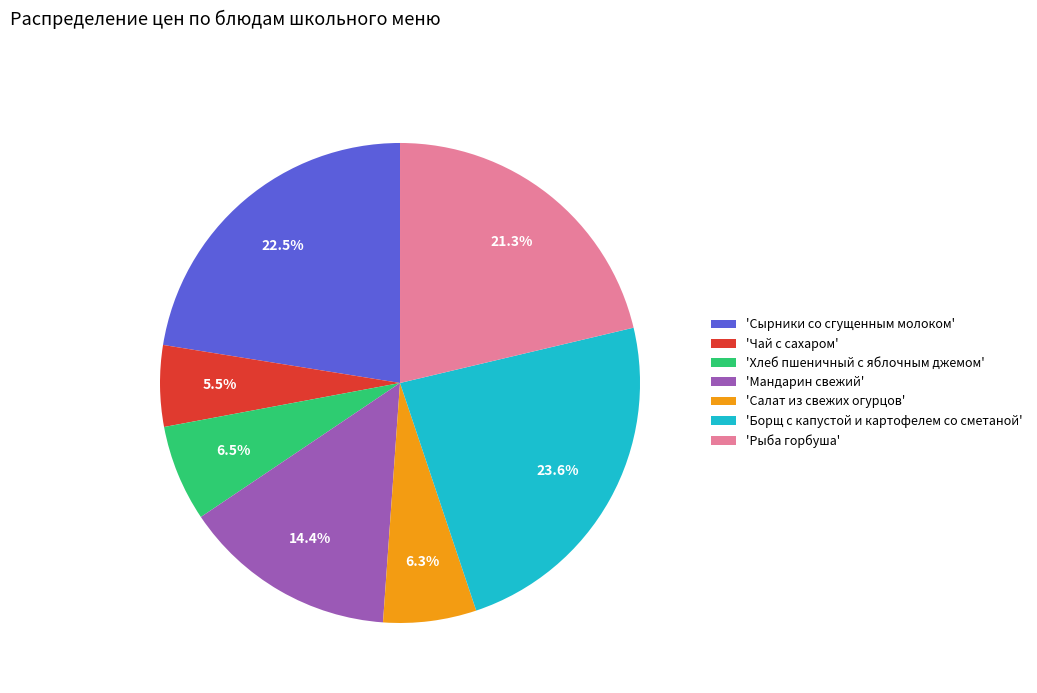

To the nearest percent, what is the average slice percentage?

14%